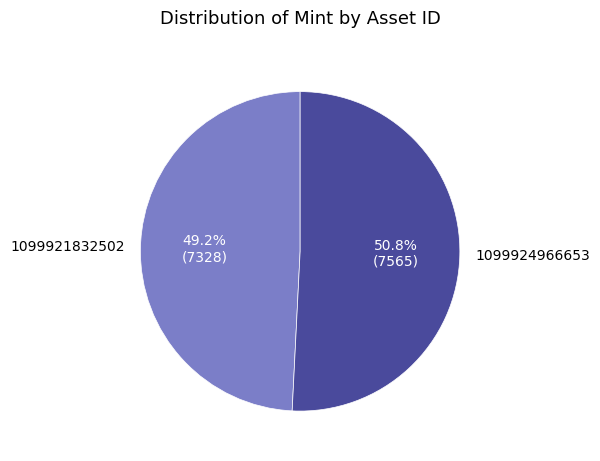

What percentage is the 1099921832502 slice, to the nearest percent?

49%